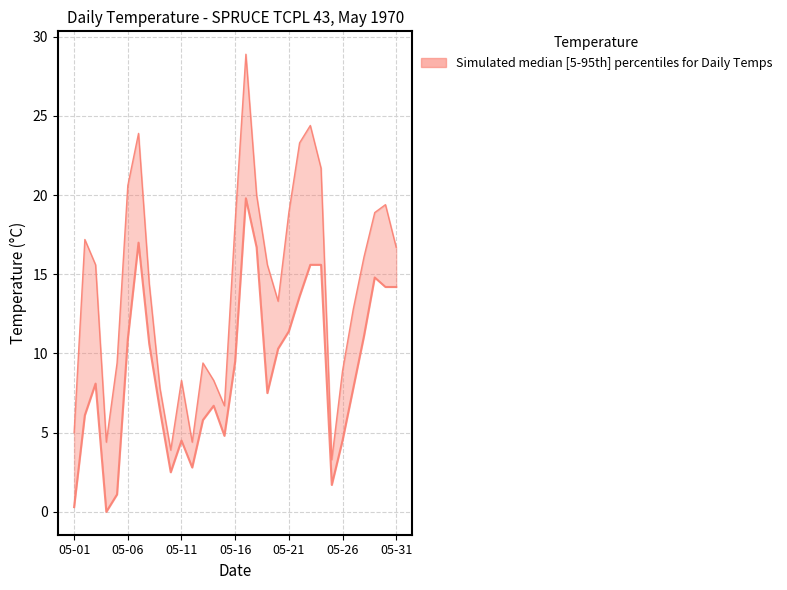

Which series has the widest spread of values?

Max Temp (°C)